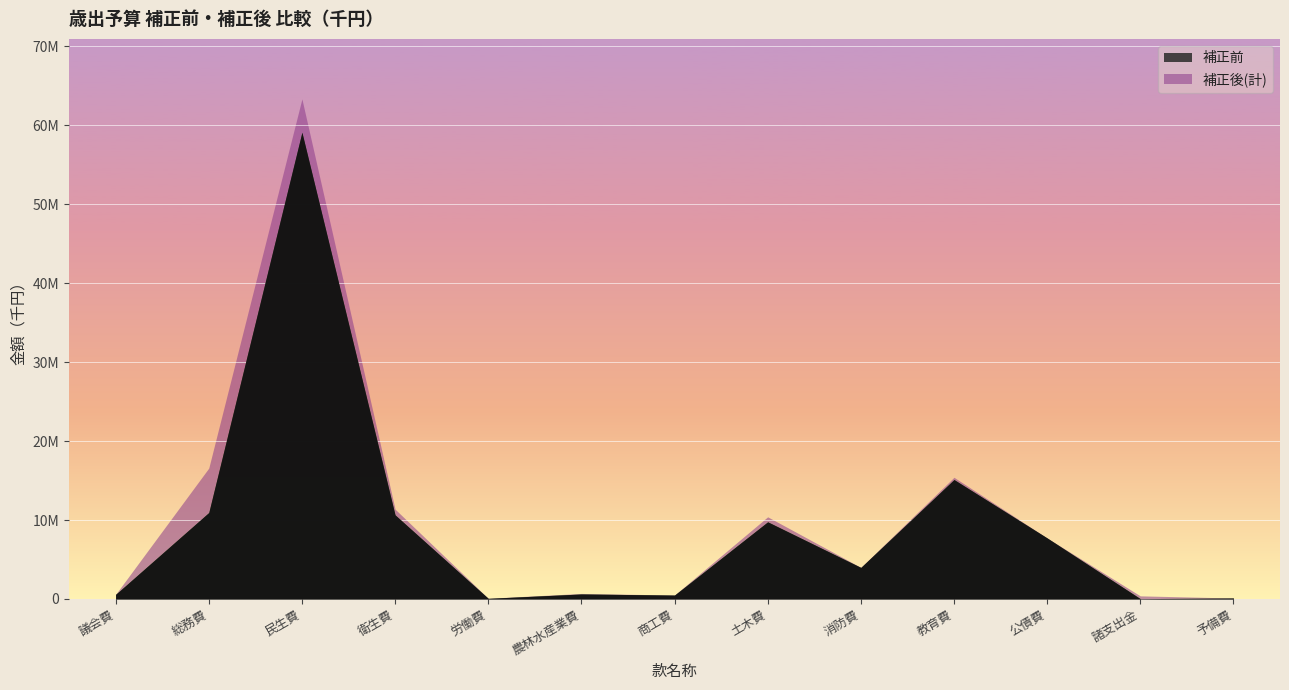

The value of 補正前 at 土木費 is 9773690. True or false?

True